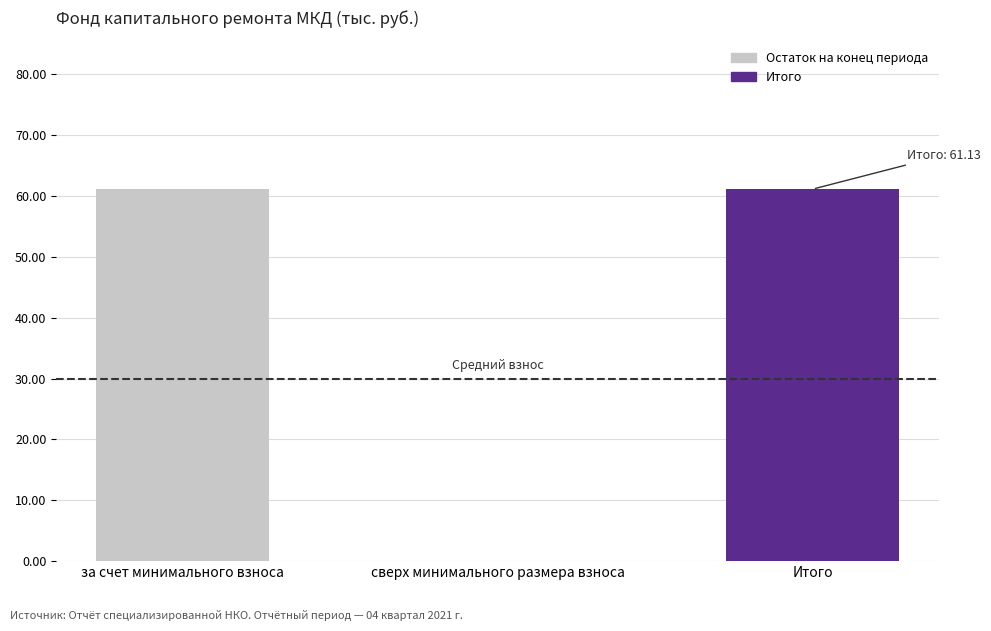

Read the value at Итого.

61.1